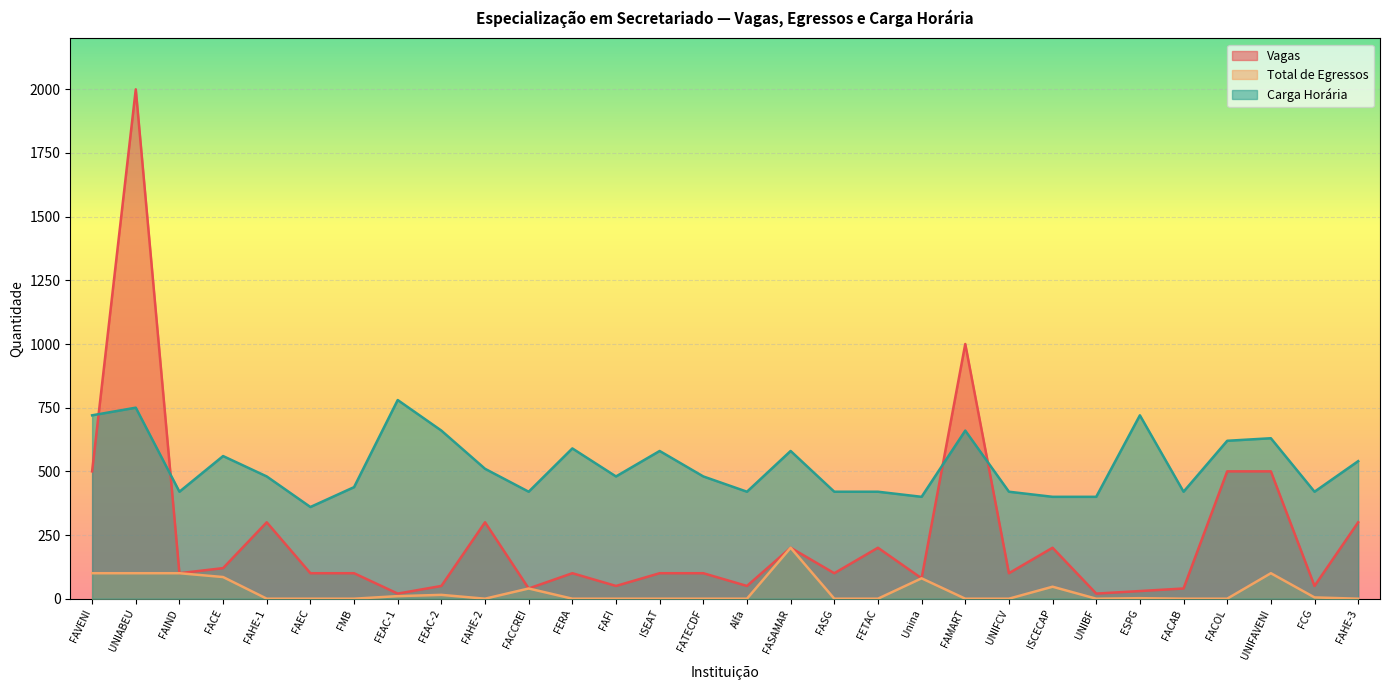

What is the sum of all Total de Egressos values?

884